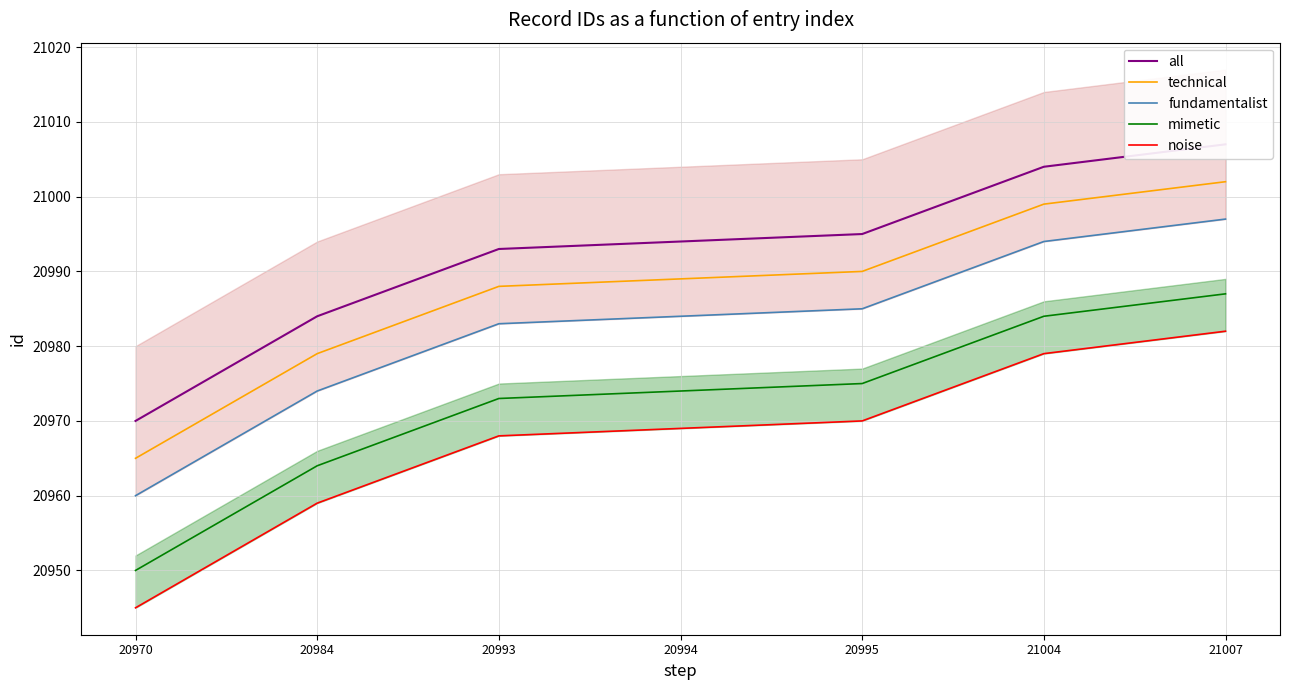

Rank the categories by noise value from lowest to highest.

20970, 20984, 20993, 20994, 20995, 21004, 21007